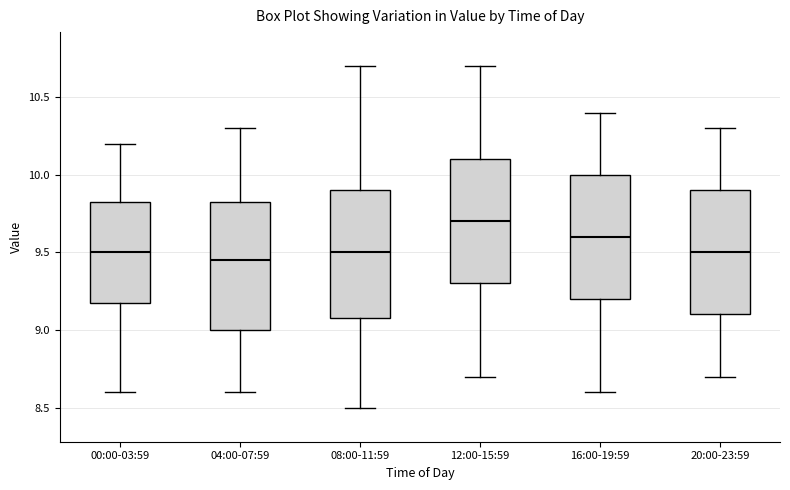

Where does the upper whisker of the box for 16:00-19:59 end on the y-axis? The values are not printed on the chart, so give them approximately, as read against the axis.

10.40